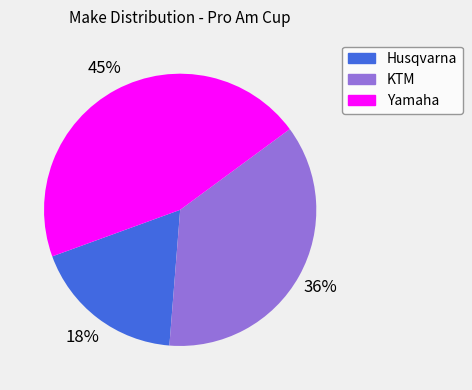

Combined, do KTM and Husqvarna account for over 50%?

Yes